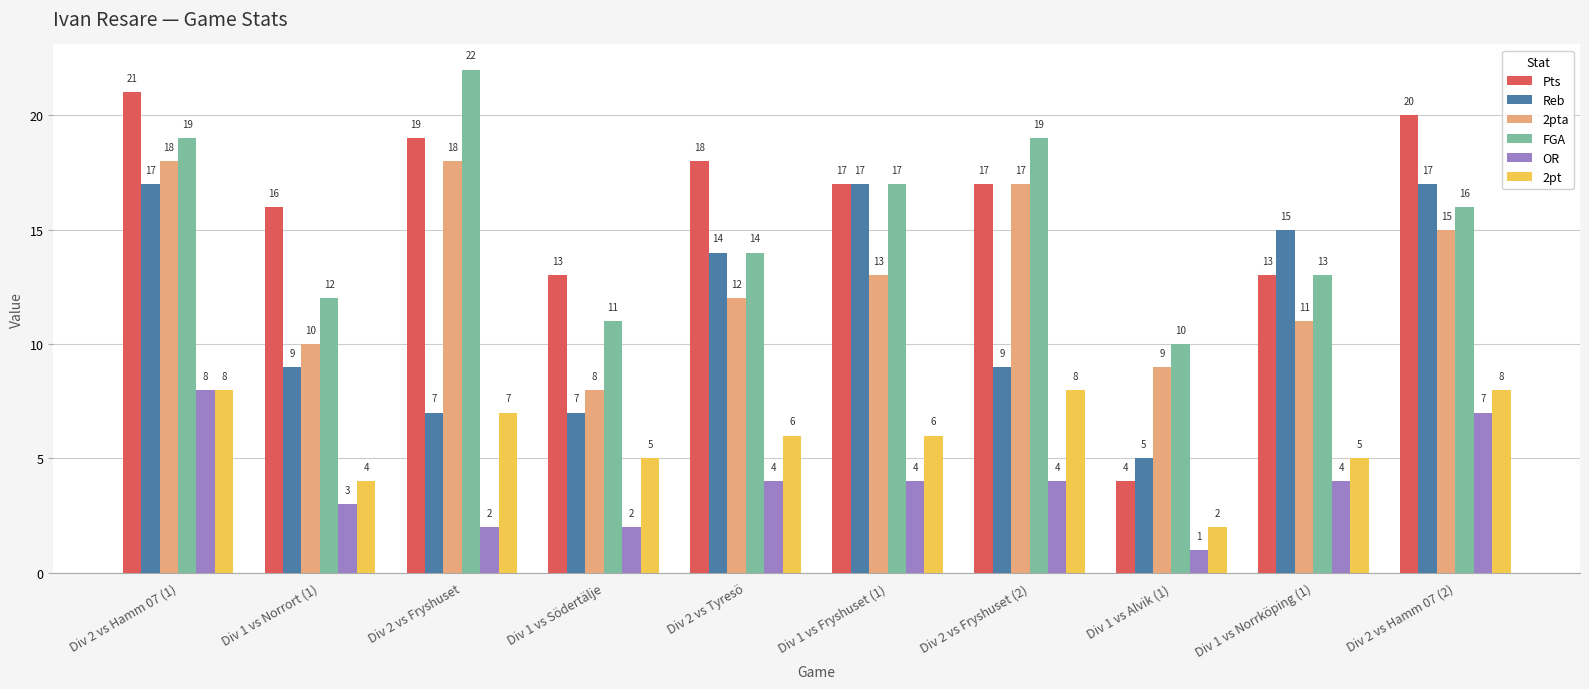

How many bars are there in each group?

6